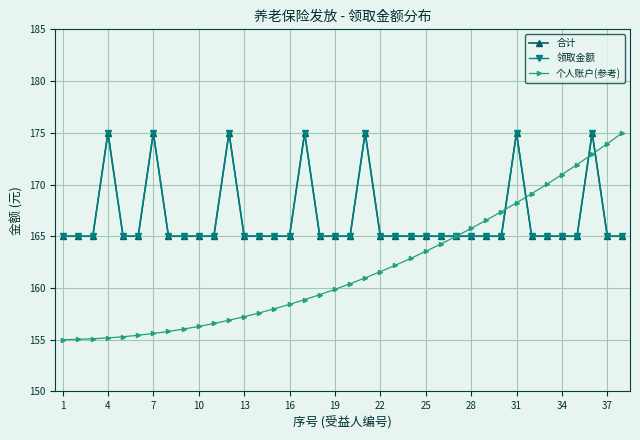

Is this an area chart (filled region under the line)?

No